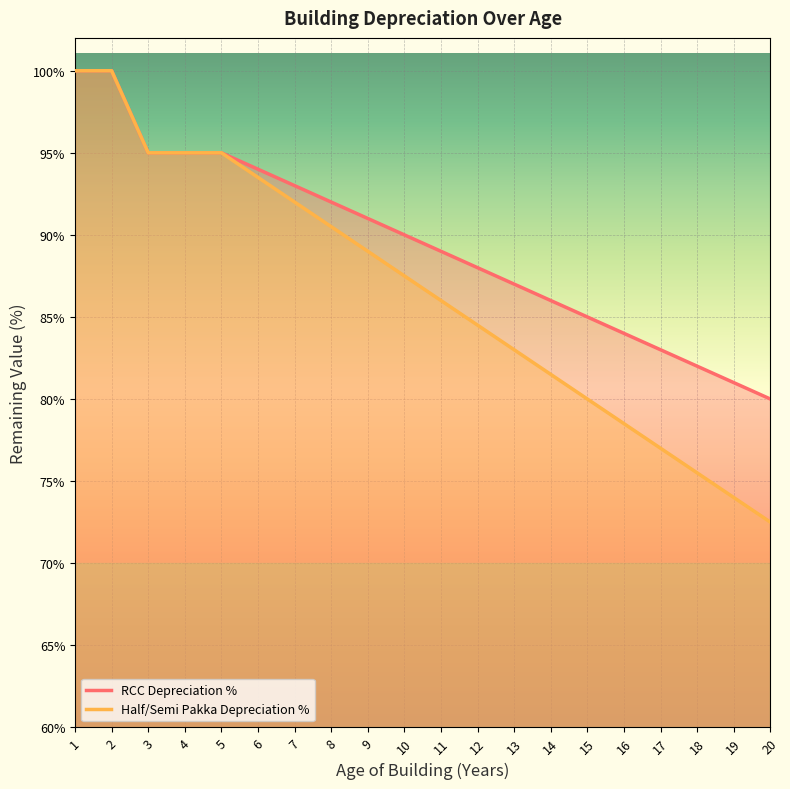

At how many categories does at least one series exceed 89?

10